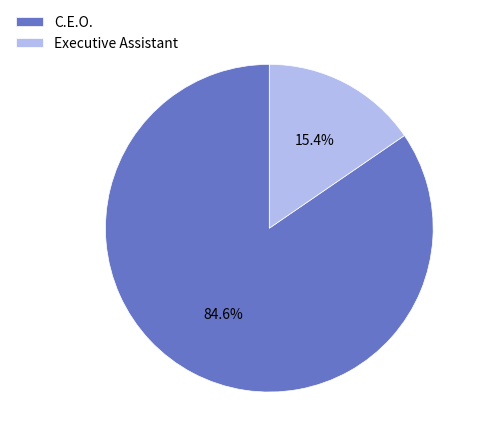

What is the largest slice in the pie chart?

C.E.O.